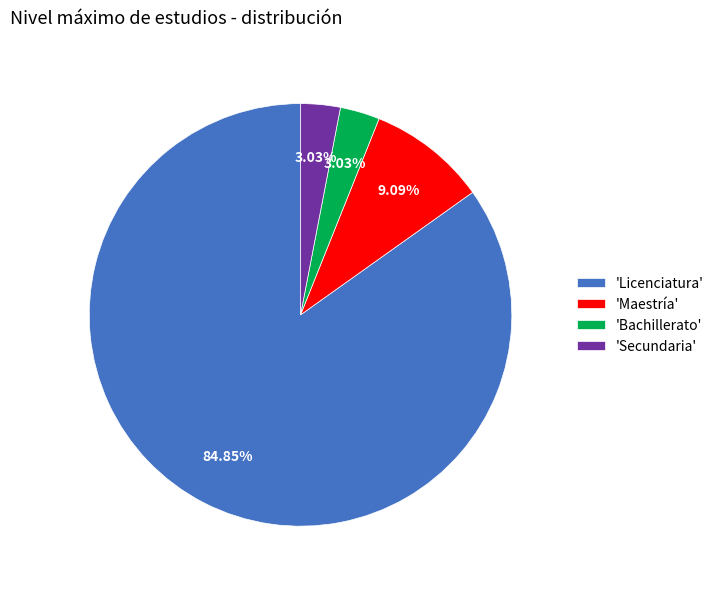

To the nearest percent, what is the average slice percentage?

25%